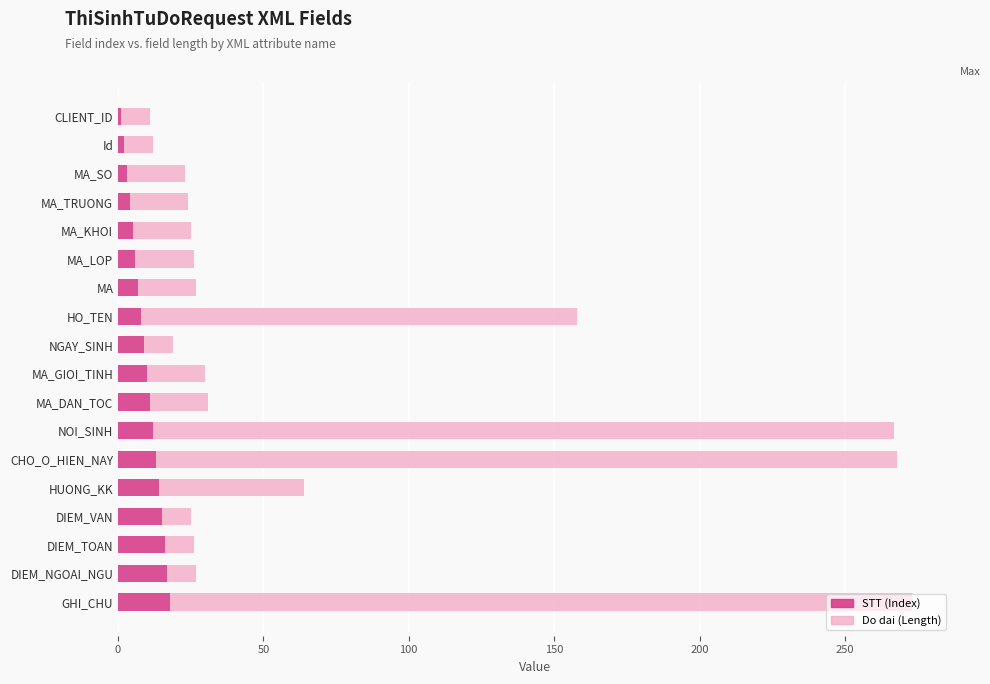

The value of STT (Index) at MA_GIOI_TINH is 10. True or false?

True